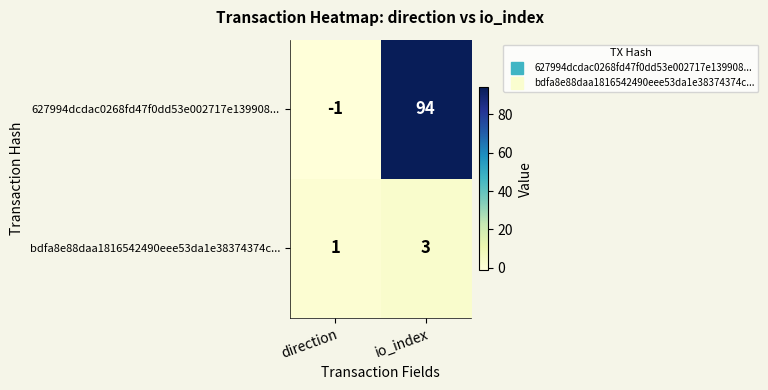

Which series has the widest spread of values?

627994dcdac0268fd47f0dd53e002717e139908...